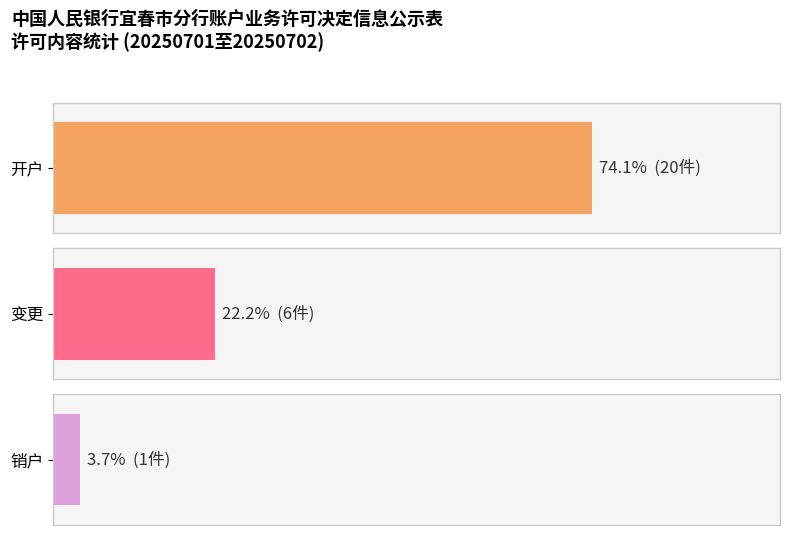

True or false: the data shows 1 at 销户.

False